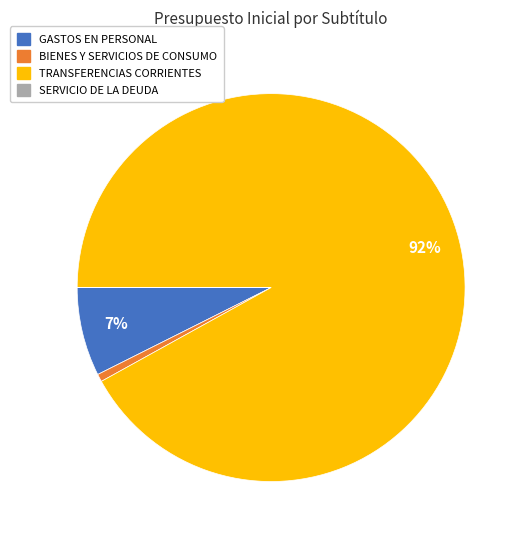

What is the majority slice?

TRANSFERENCIAS CORRIENTES